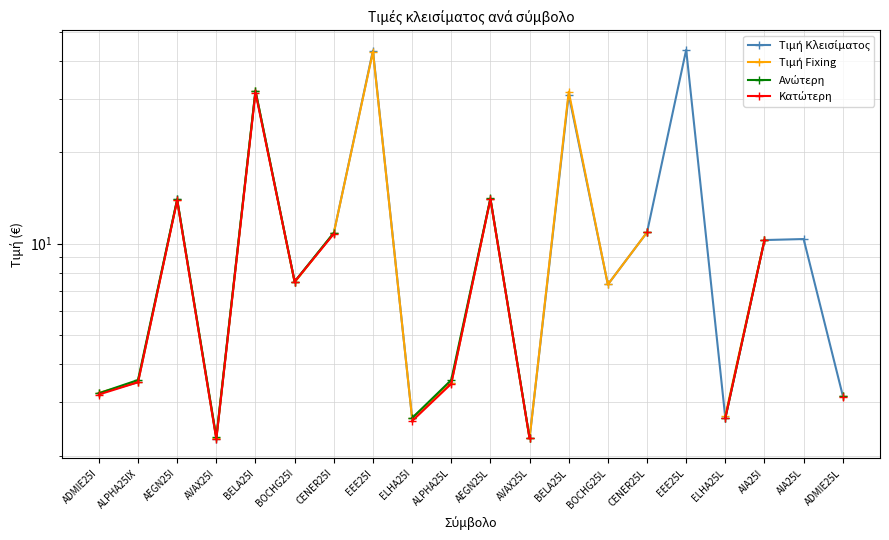

How many series are shown in this chart?

4